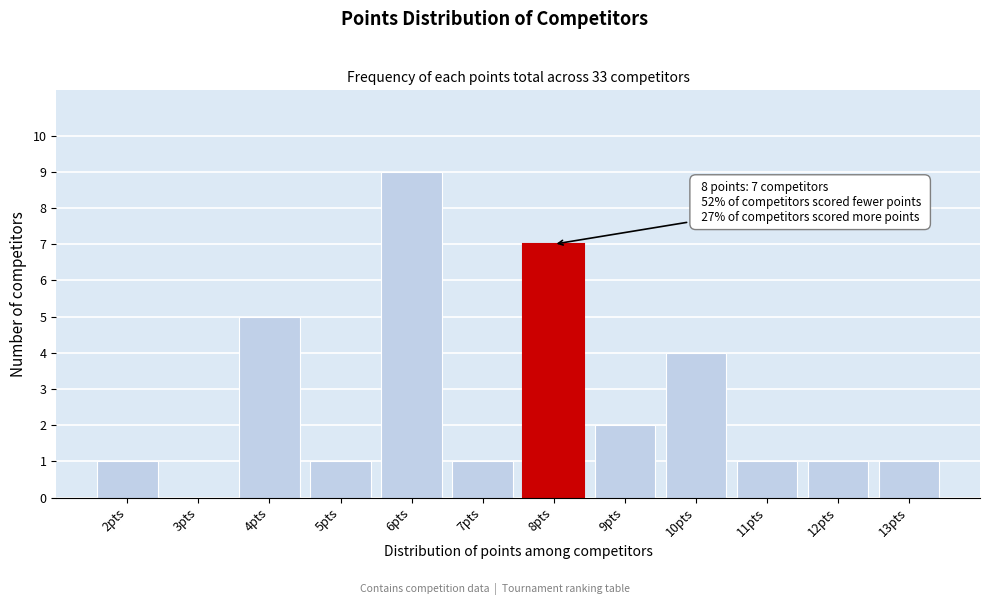

Which range on the x-axis has the tallest bar?

5.5 to 6.5